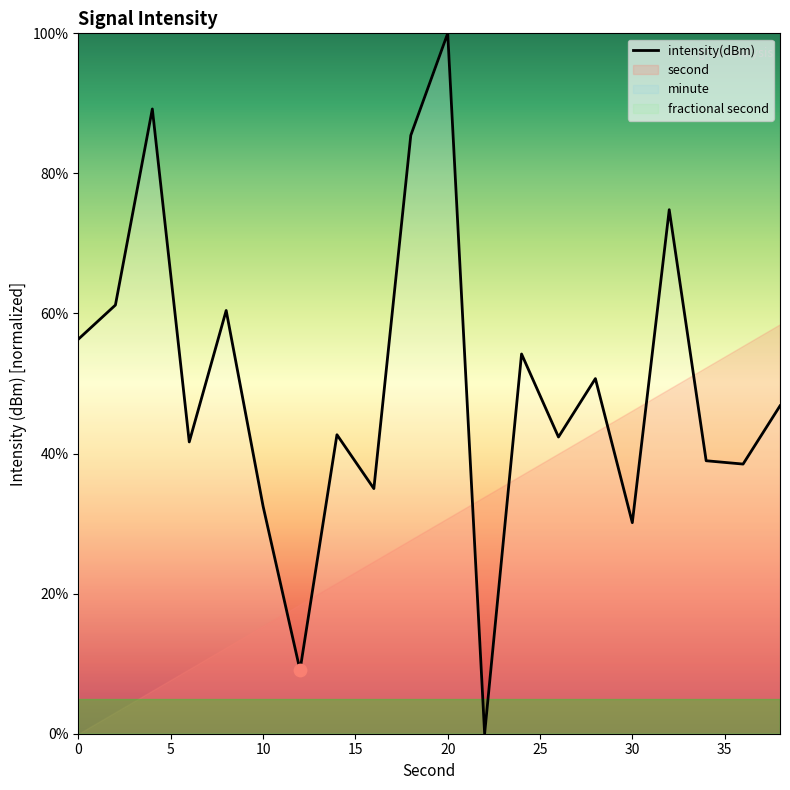

True or false: intensity(dBm) has a value of 100.0 at 20.

True